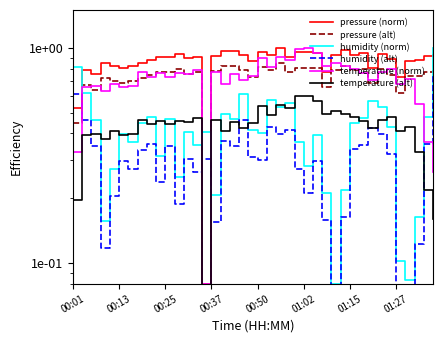

Is this an area chart (filled region under the line)?

No